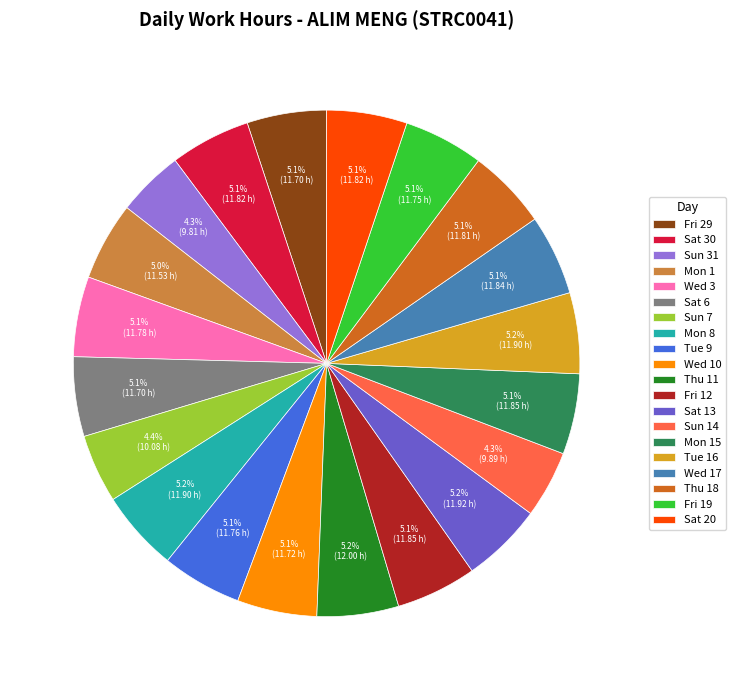

To the nearest percent, what is the average slice percentage?

5%